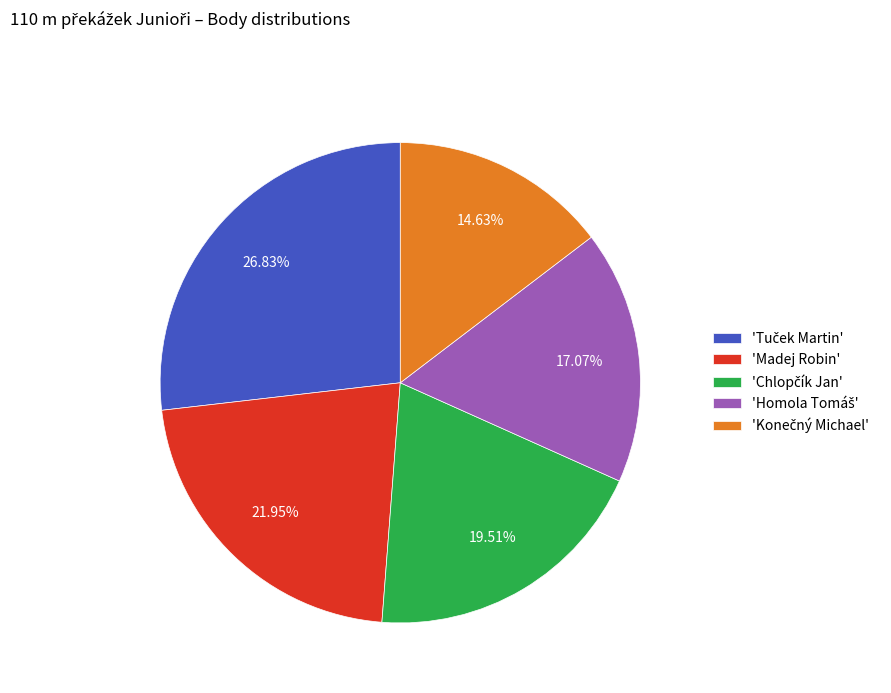

Is there a majority slice in this chart?

No